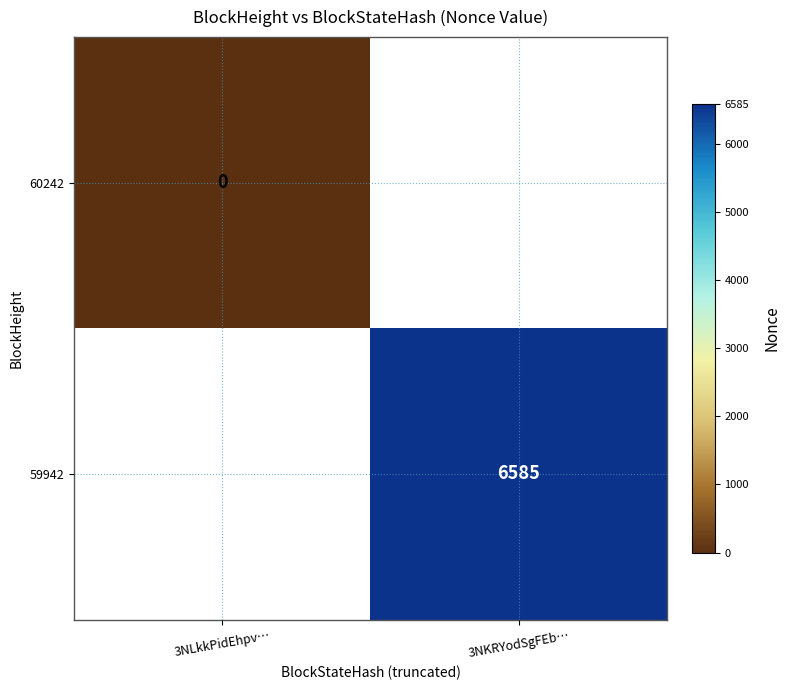

Is the value of 60242 at 3NLkkPidEhpv… greater than the value of 59942 at 3NKRYodSgFEb…?

No